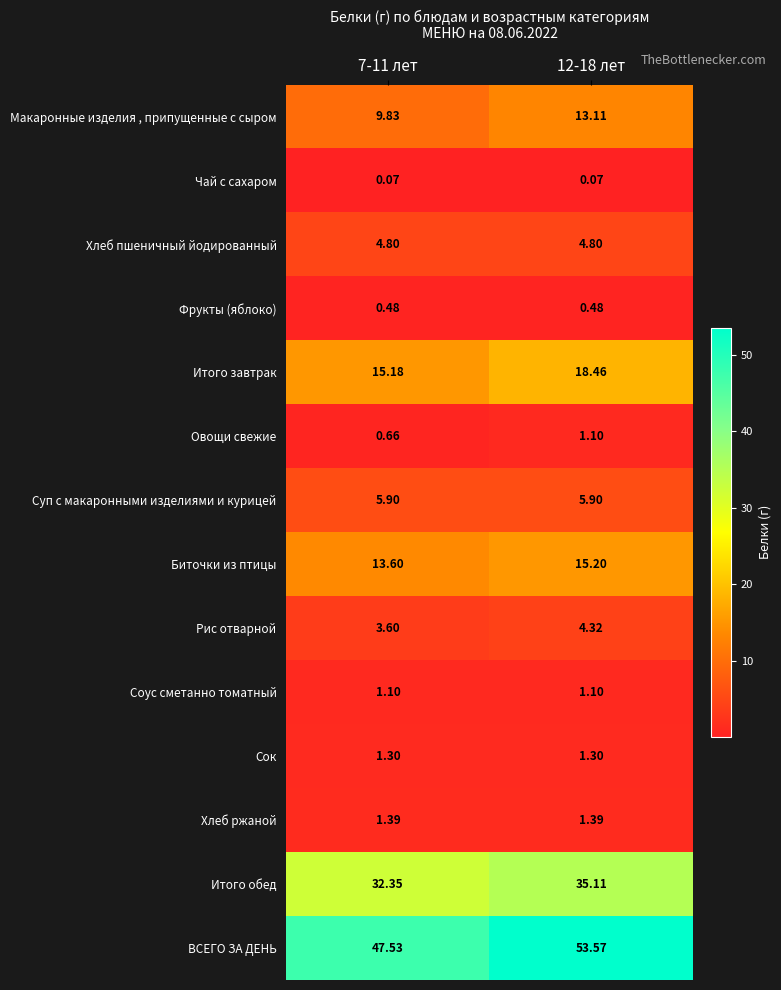

Which series has the largest total across all categories?

ВСЕГО ЗА ДЕНЬ